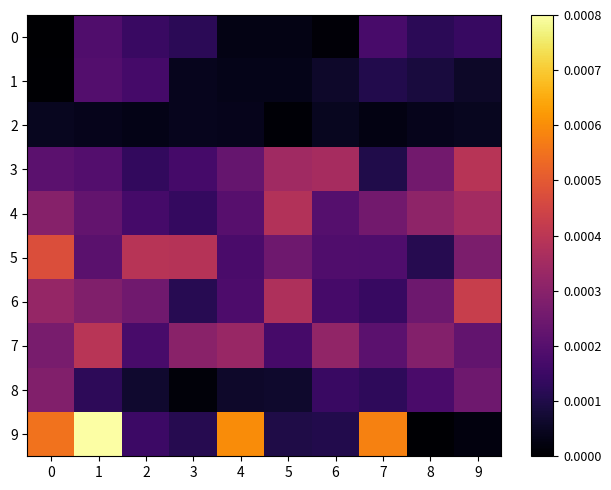

Which series has the largest range (max minus min)?

9